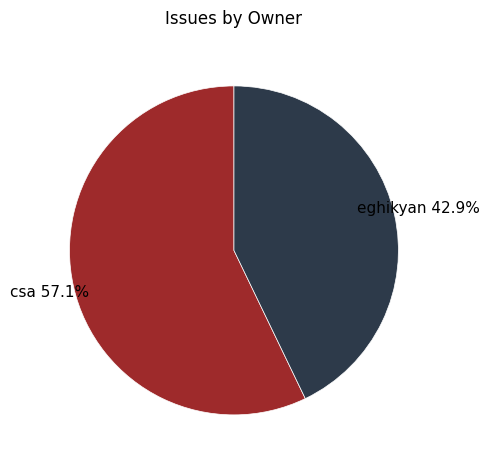

How much of the chart is everything except csa?

42.9%